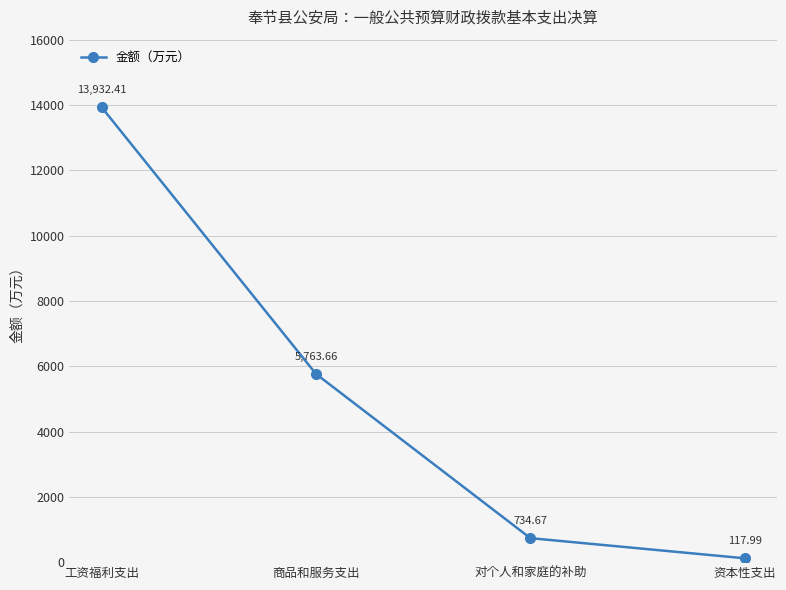

Reading left to right, list all the values displayed in this chart.

13932.4	5763.7	734.7	118.0